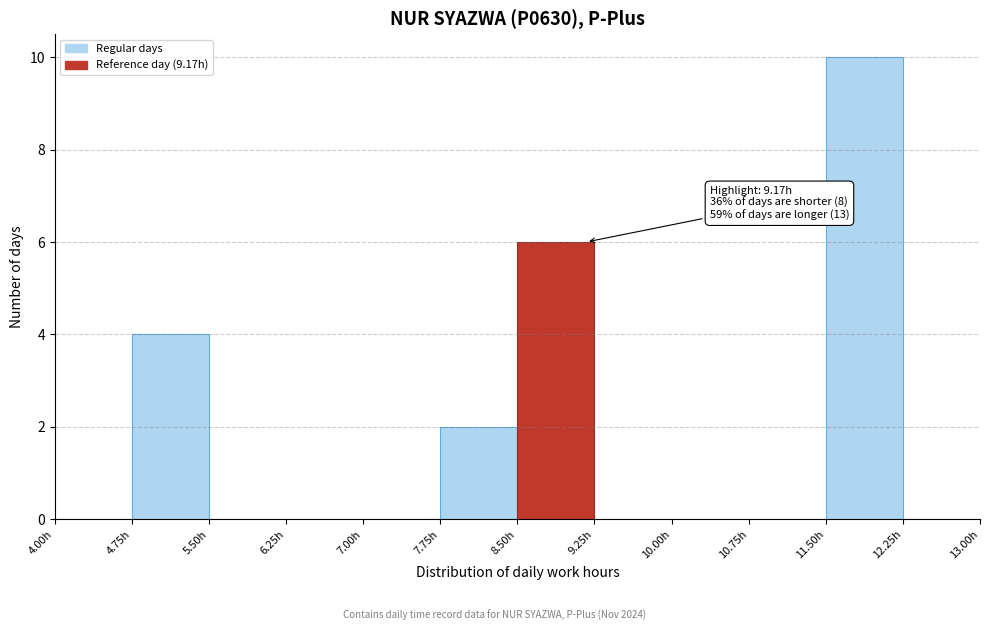

Which range on the x-axis has the tallest bar?

11.50 to 12.25